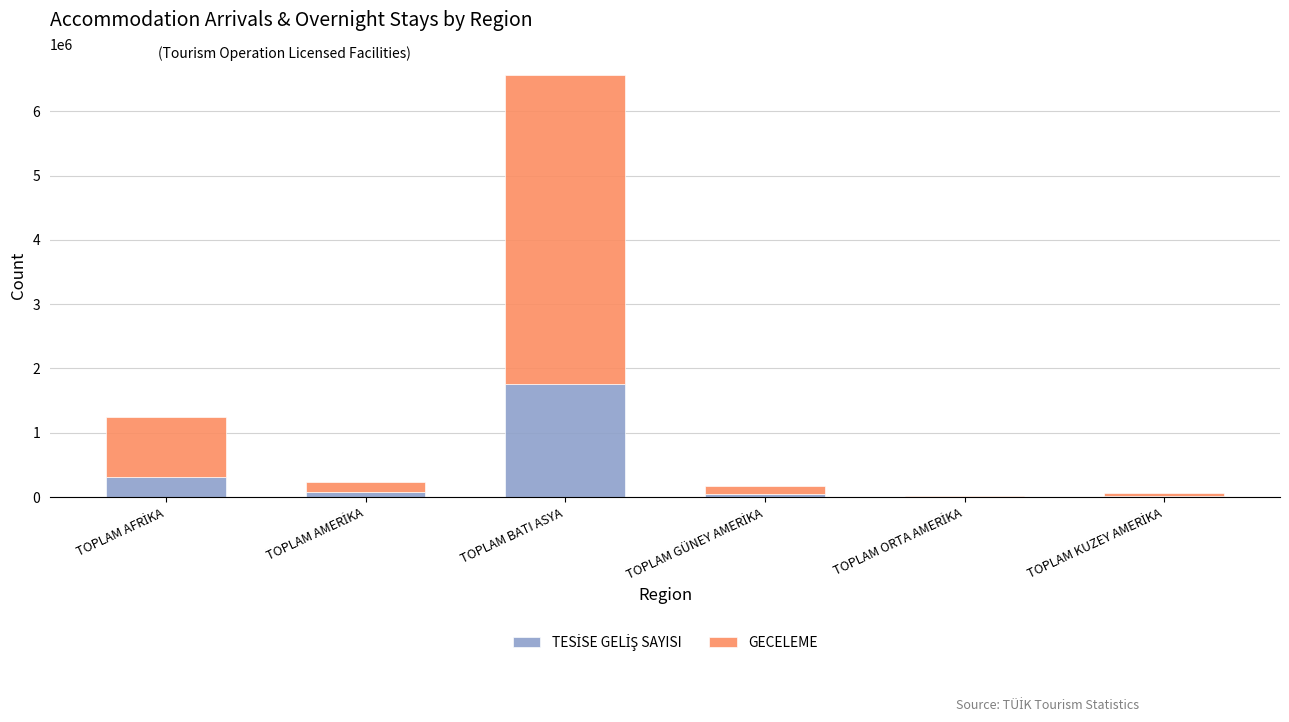

At which category is the sum across all series the highest?

TOPLAM BATI ASYA